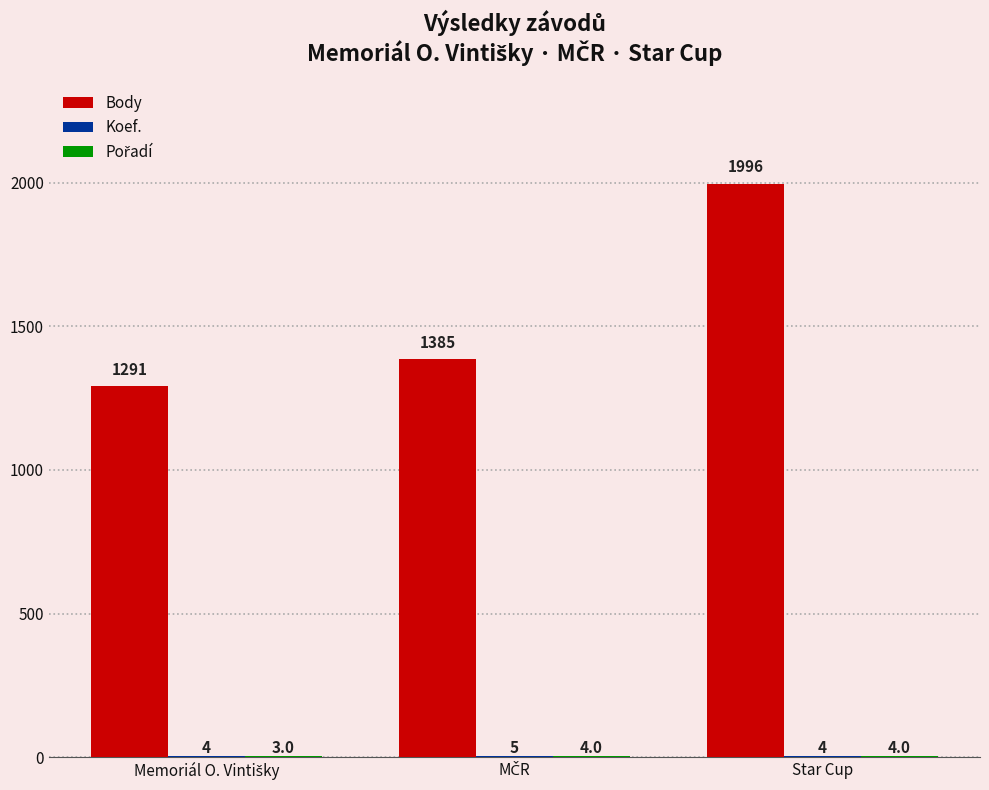

How many Body values are between 1291 and 1996?

3